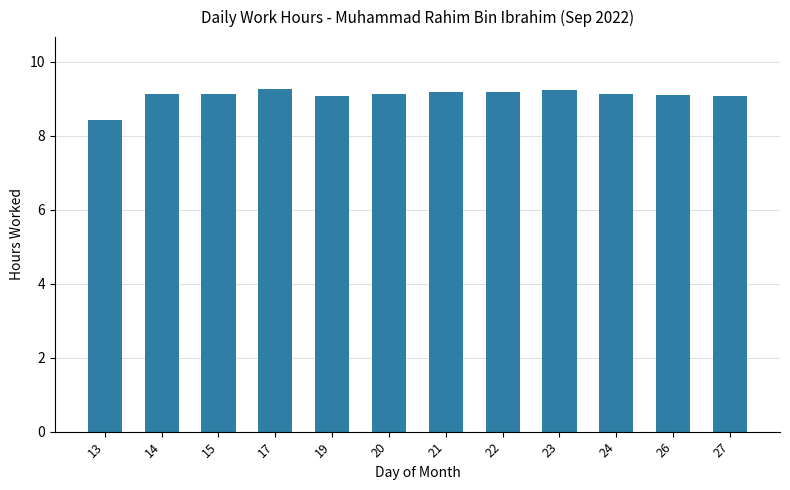

Approximately how many times larger is the value at 24 compared to 22?

1.0